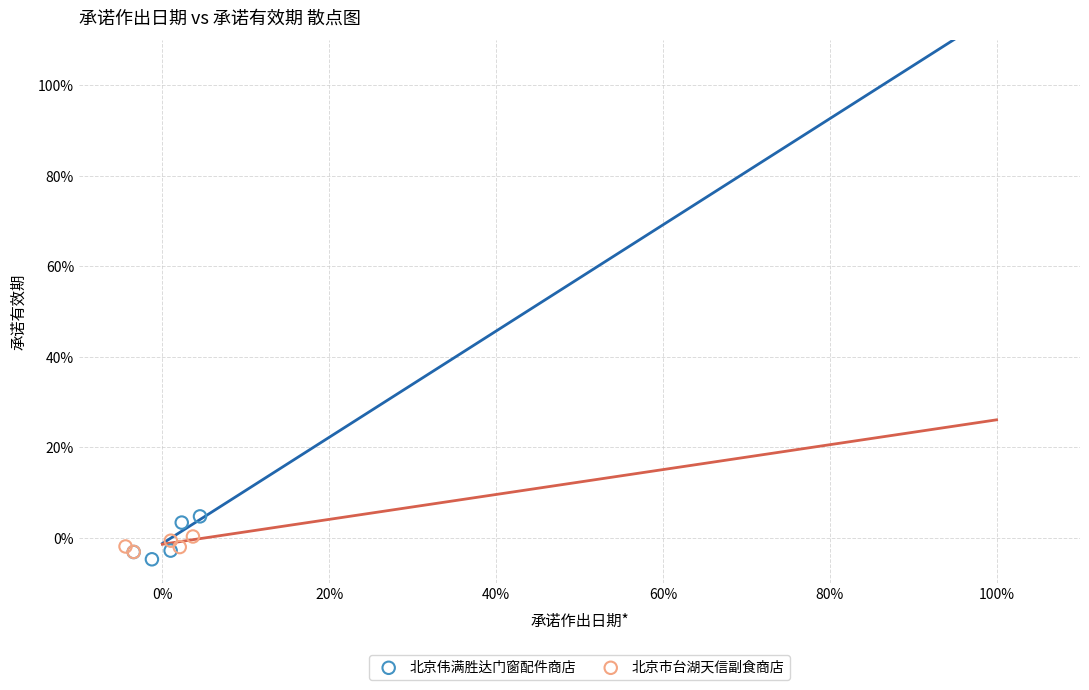

What are all the series names shown in the legend?

北京伟满胜达门窗配件商店, 北京市台湖天信副食商店